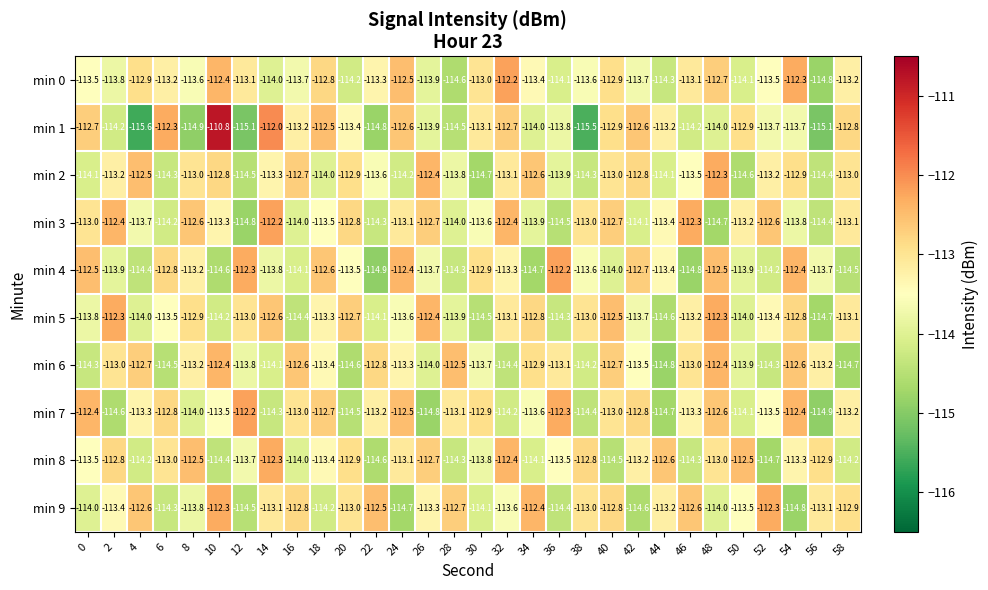

What is the difference between the maximum and minimum values in the min 2 series?

2.4